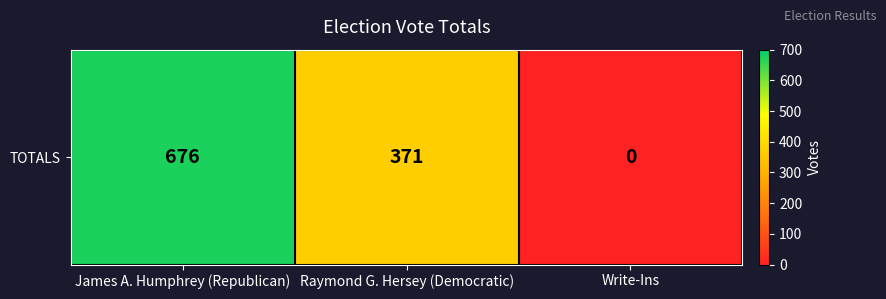

Which has a higher value, James A. Humphrey (Republican) or Write-Ins?

James A. Humphrey (Republican)